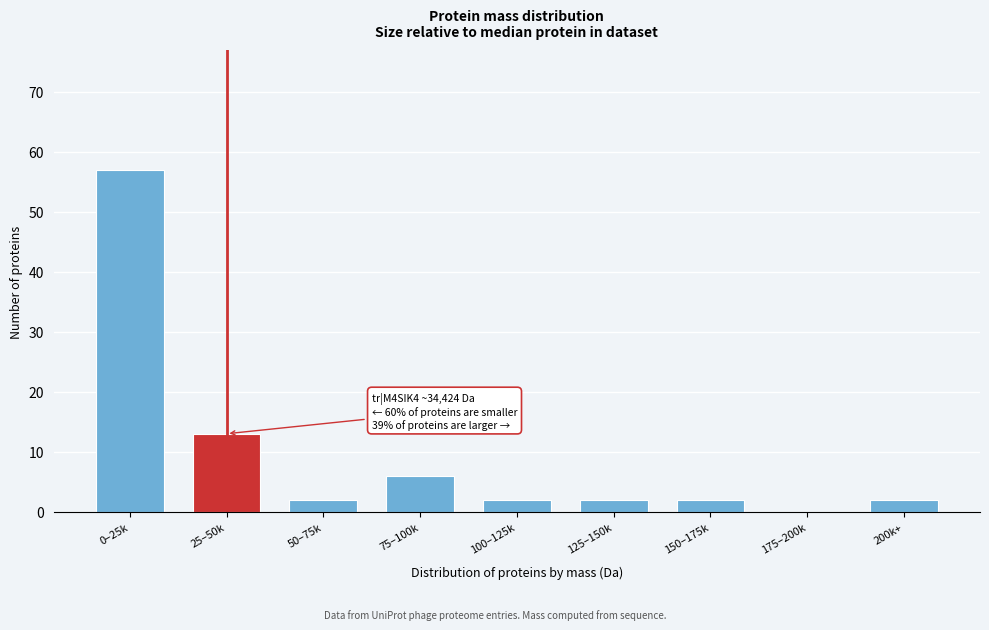

Reading left to right, extract all data points from this chart.

0–25k=57	25–50k=13	50–75k=2	75–100k=6	100–125k=2	125–150k=2	150–175k=2	175–200k=0	200k+=2